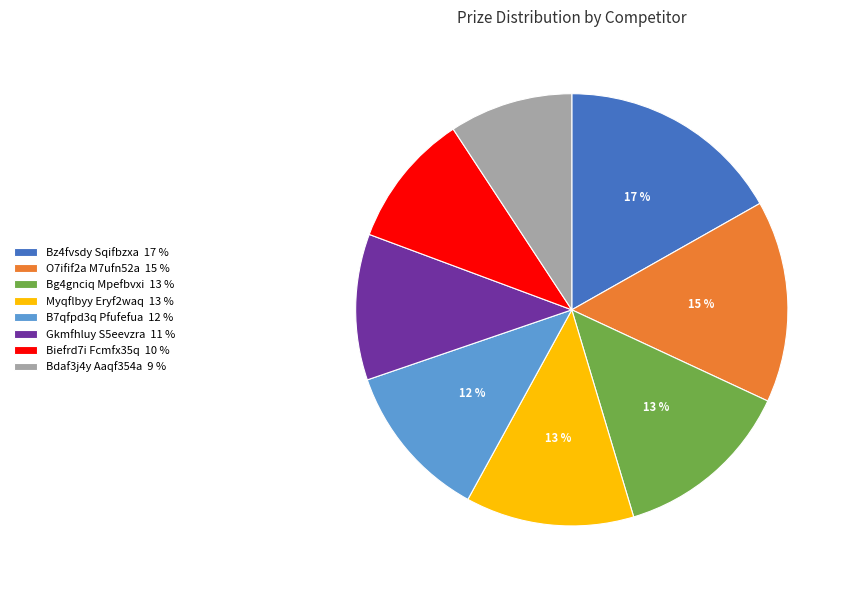

To the nearest percent, what portion does Bz4fvsdy Sqifbzxa represent?

17%